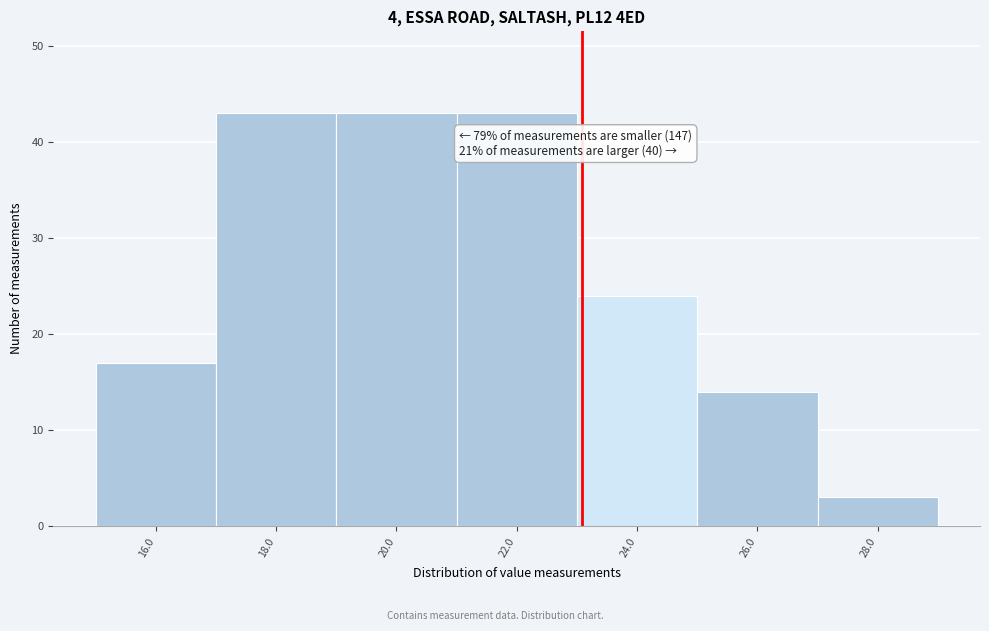

Reading left to right, list all the values displayed in this chart.

17	43	43	43	24	14	3